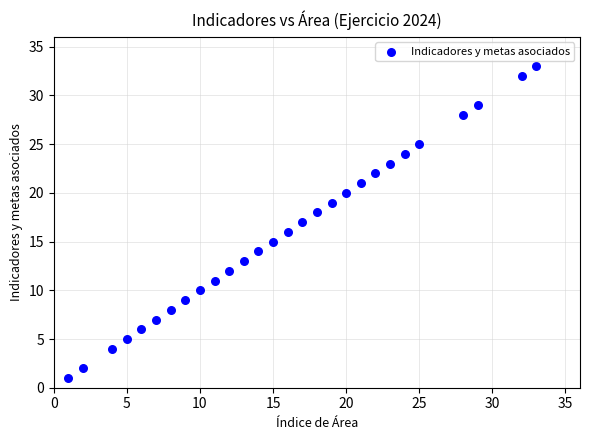

What is the range of Y values (max minus min)?

32